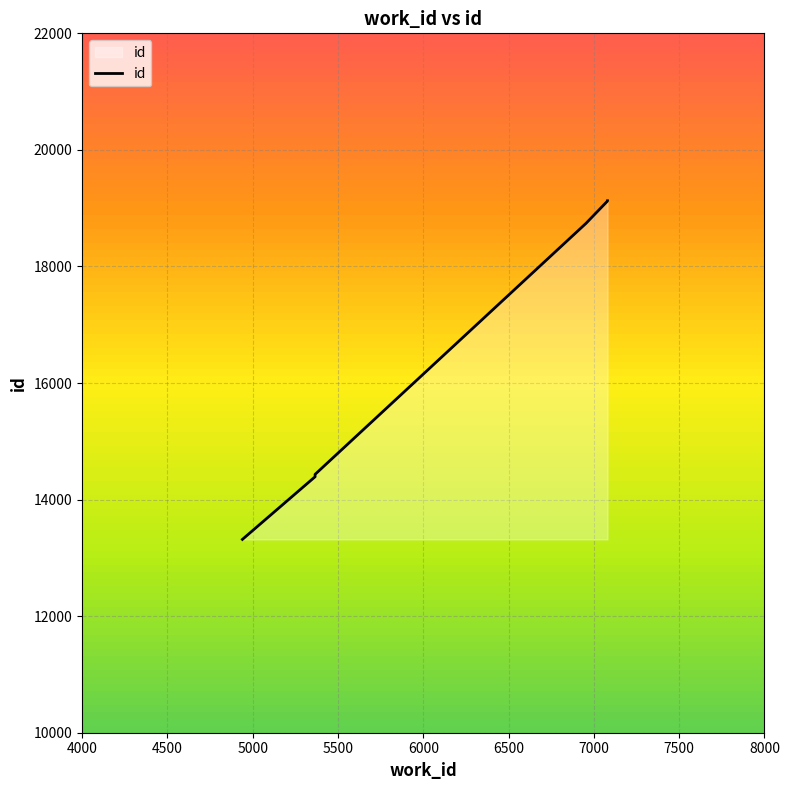

What is the sum of all values?

99132